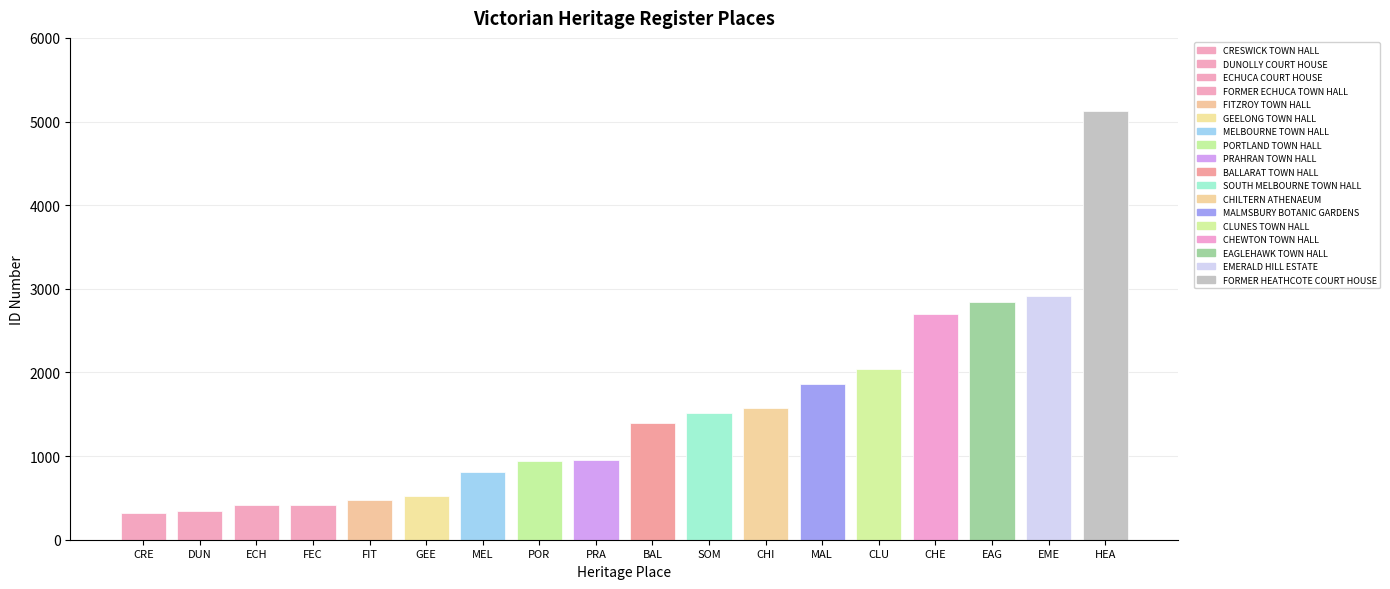

What is the sum of the values at PRA and CHI?

2527